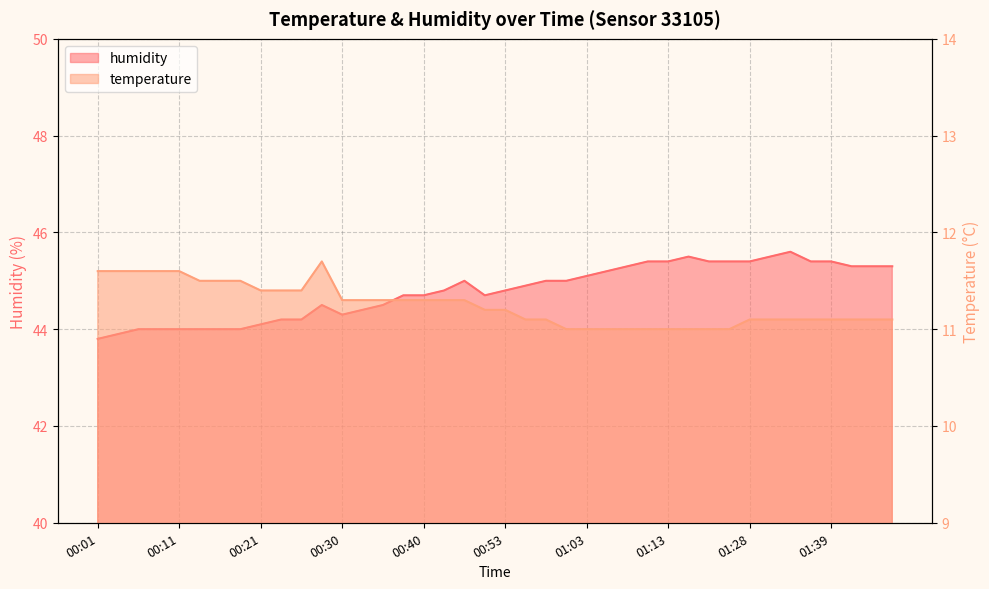

List the labels in order of humidity value, smallest first.

00:01, 00:04, 00:06, 00:08, 00:11, 00:13, 00:16, 00:18, 00:21, 00:23, 00:26, 00:30, 00:33, 00:28, 00:35, 00:38, 00:40, 00:51, 00:43, 00:53, 00:56, 00:45, 00:58, 01:01, 01:03, 01:06, 01:08, 01:41, 01:43, 01:46, 01:11, 01:13, 01:18, 01:26, 01:28, 01:36, 01:39, 01:16, 01:31, 01:34